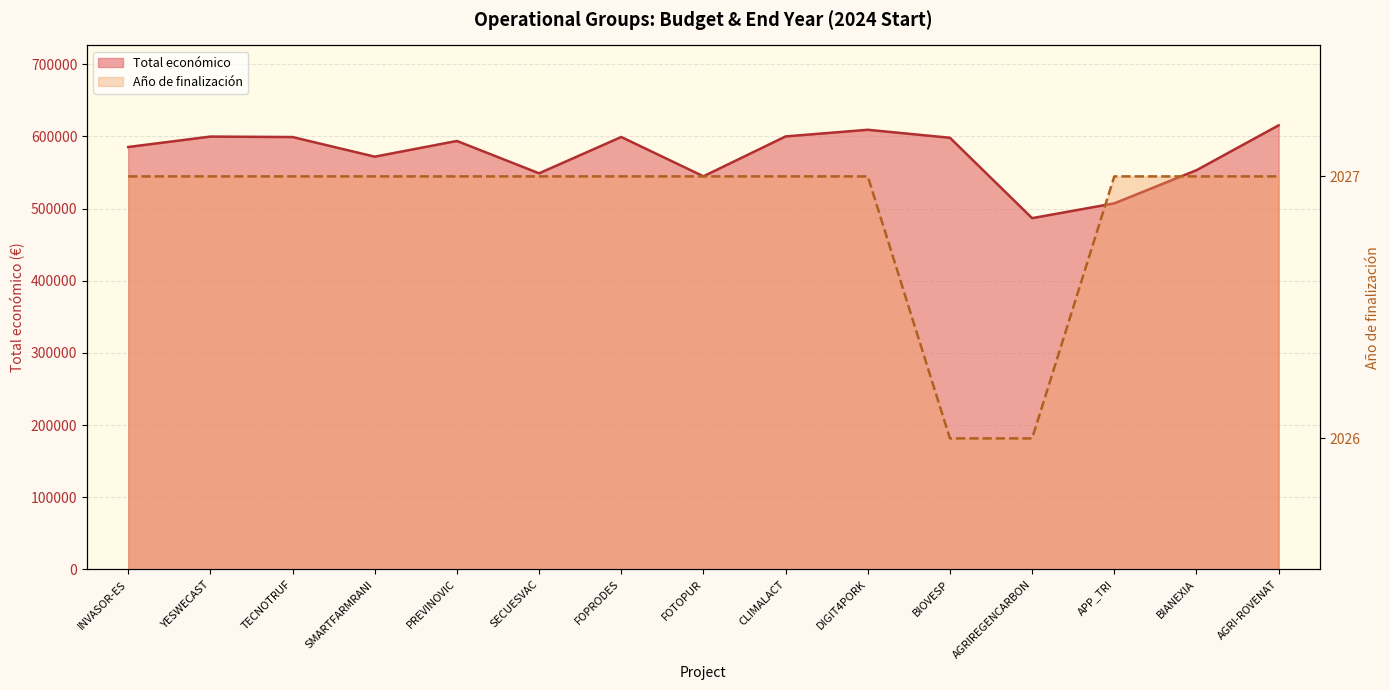

Rank the categories by Año de finalización value from highest to lowest.

INVASOR-ES, YESWECAST, TECNOTRUF, SMARTFARMRANI, PREVINOVIC, SECUESVAC, FOPRODES, FOTOPUR, CLIMALACT, DIGIT4PORK, APP_TRI, BIANEXIA, AGRI-ROVENAT, BIOVESP, AGRIREGENCARBON